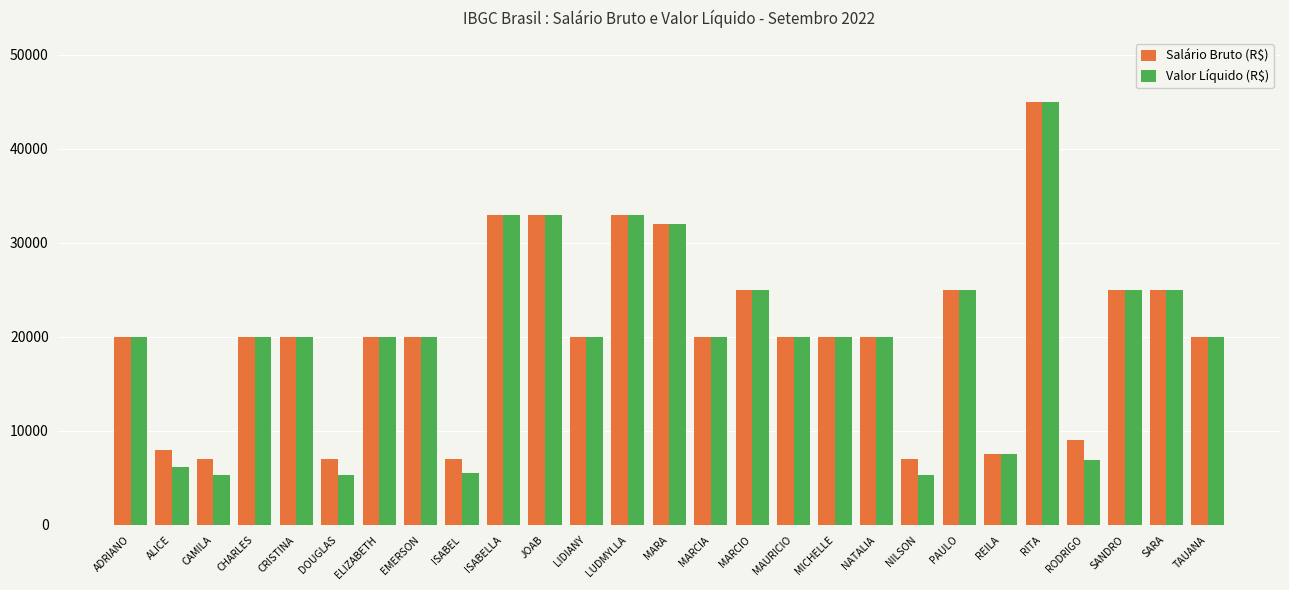

Does the chart contain any negative values?

No